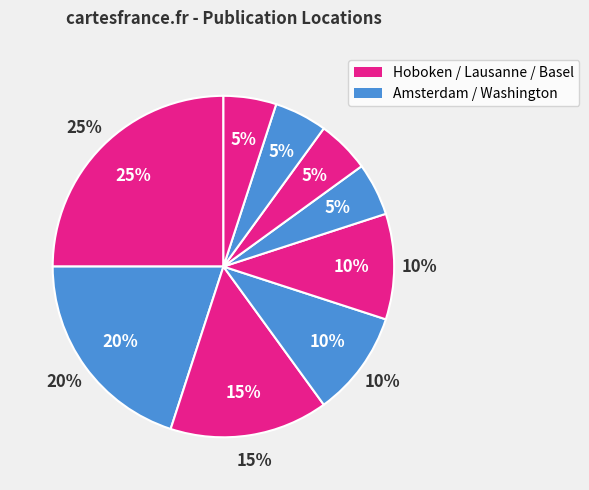

Count the number of slices in the pie.

9